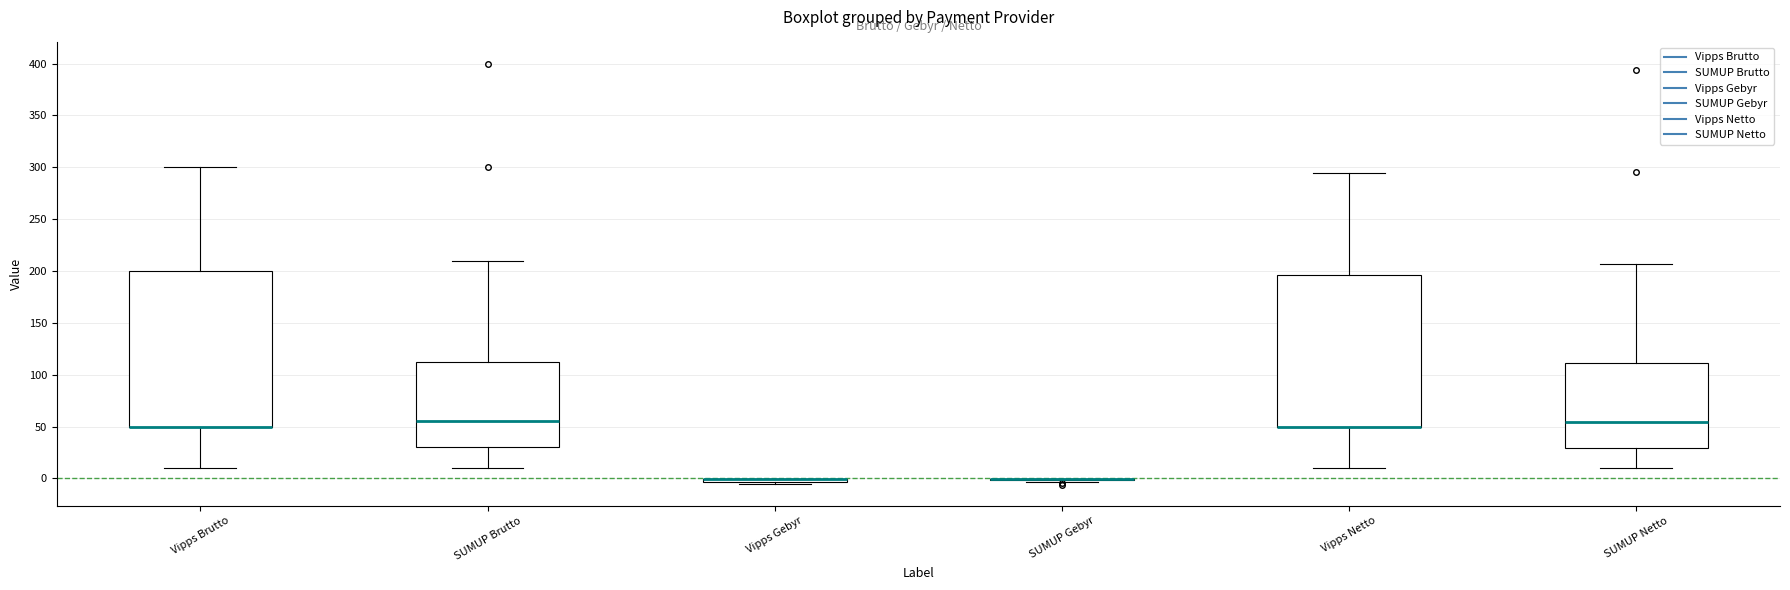

Reading left to right, read every box against the y-axis: the position of its median line, the range the box covers, and the ends of its whiskers. The values are not printed on the chart, so give them approximately, as read against the axis.

Vipps Brutto: median 50 (drawn on the box's lower edge), box 50 to 200, whiskers 10 to 300
SUMUP Brutto: median 55, box 30 to 115, whiskers 10 to 210
Vipps Gebyr: box collapsed to a line at 0, whiskers -5 to 0
SUMUP Gebyr: box collapsed to a line at 0, whiskers -5 to 0
Vipps Netto: median 50 (drawn on the box's lower edge), box 50 to 195, whiskers 10 to 295
SUMUP Netto: median 55, box 30 to 110, whiskers 10 to 205